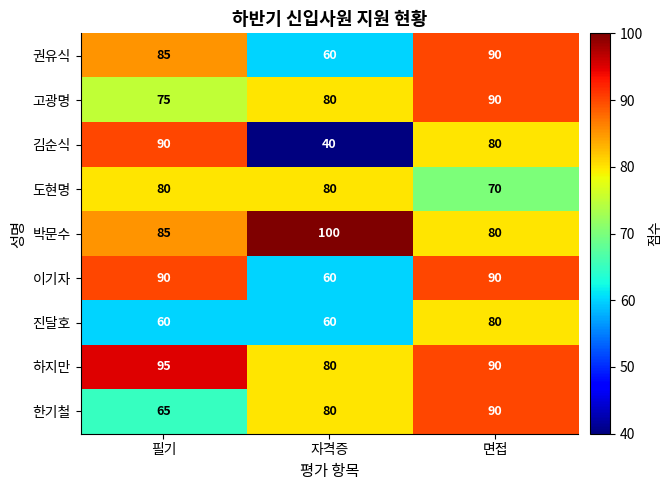

How many values in the 김순식 series are below 80?

1